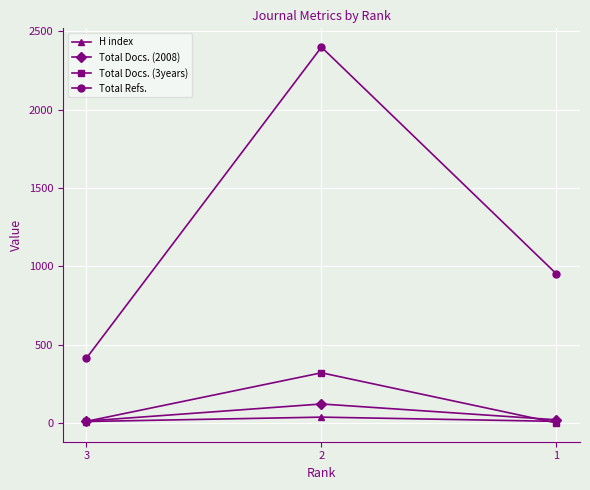

Where is Total Docs. (2008) nearest to the value 66?

1